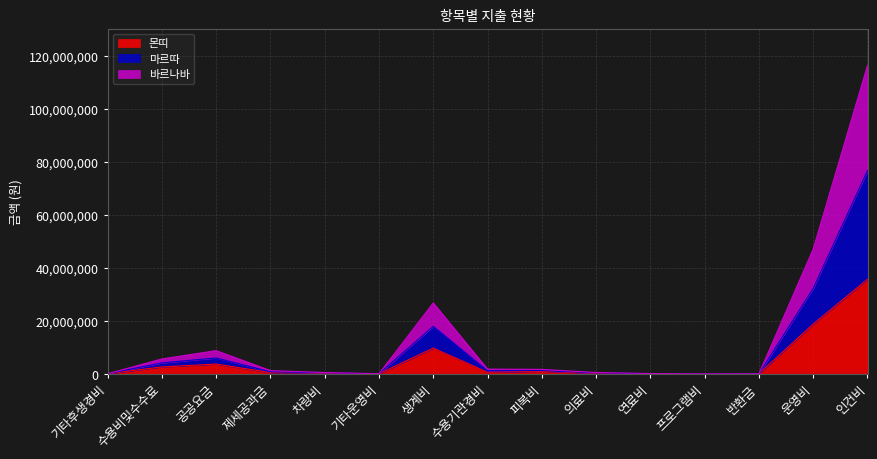

Between 연료비 and 프로그램비, which is larger?

연료비